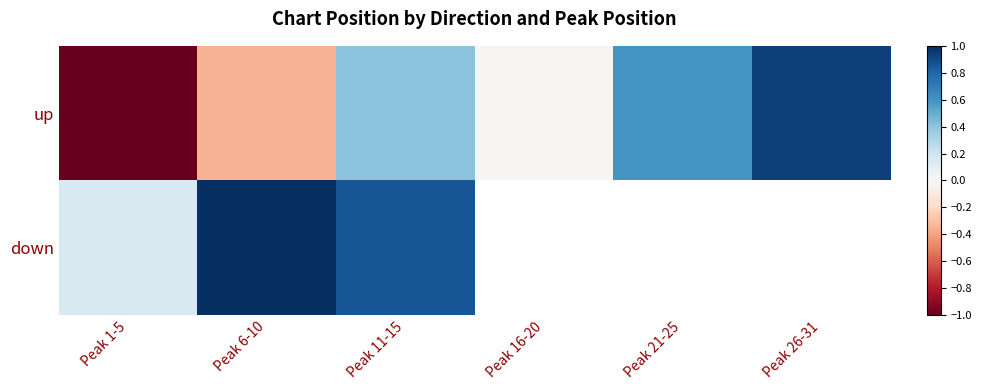

How many series are shown in this chart?

2